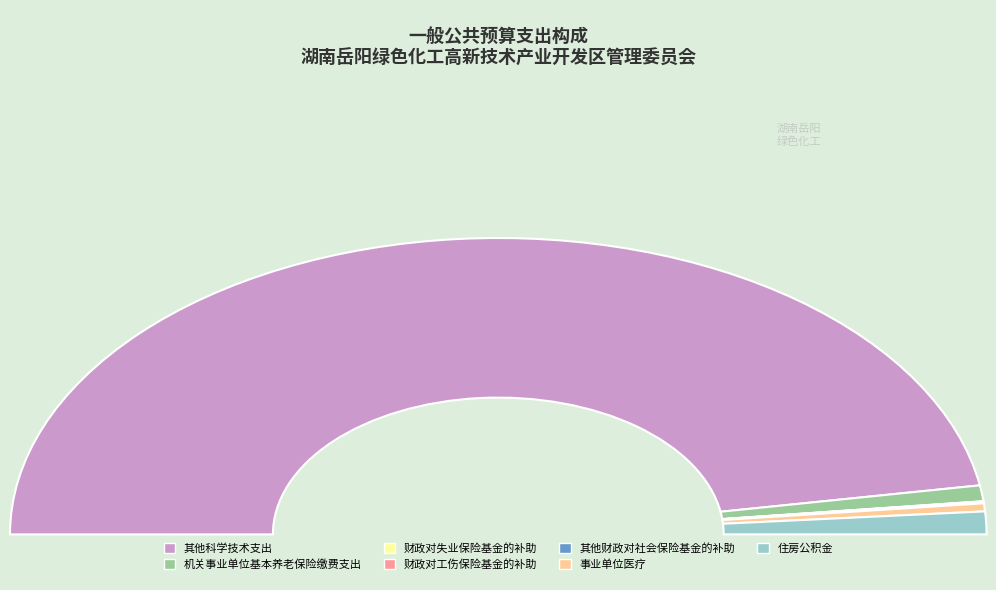

Is there any slice that represents more than half of the pie?

Yes